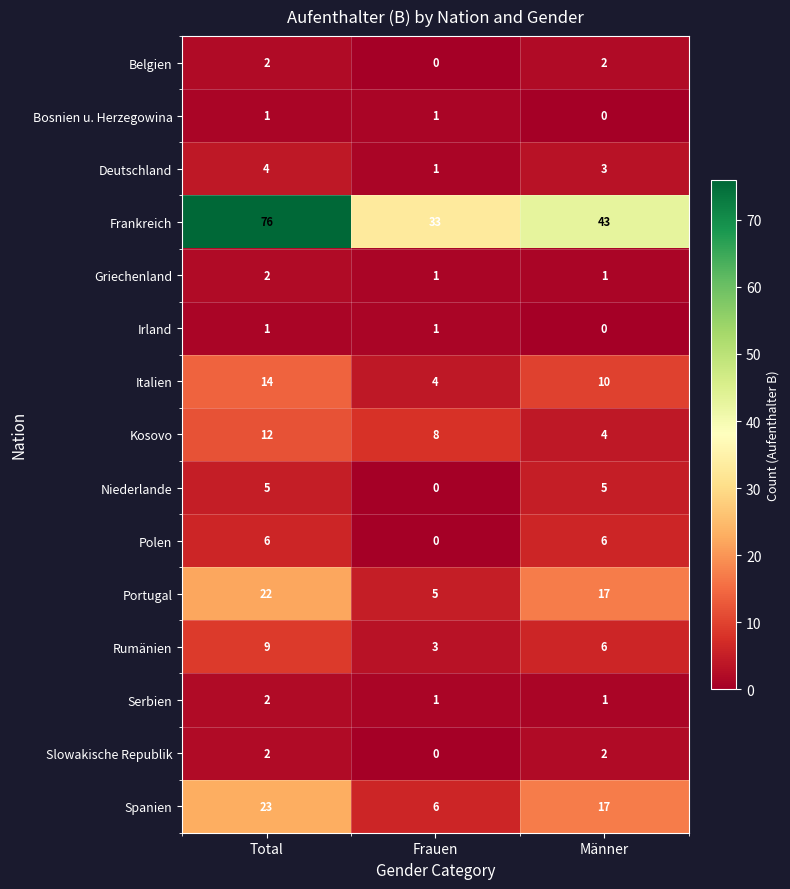

Is it true that Portugal equals 7 at Frauen?

False